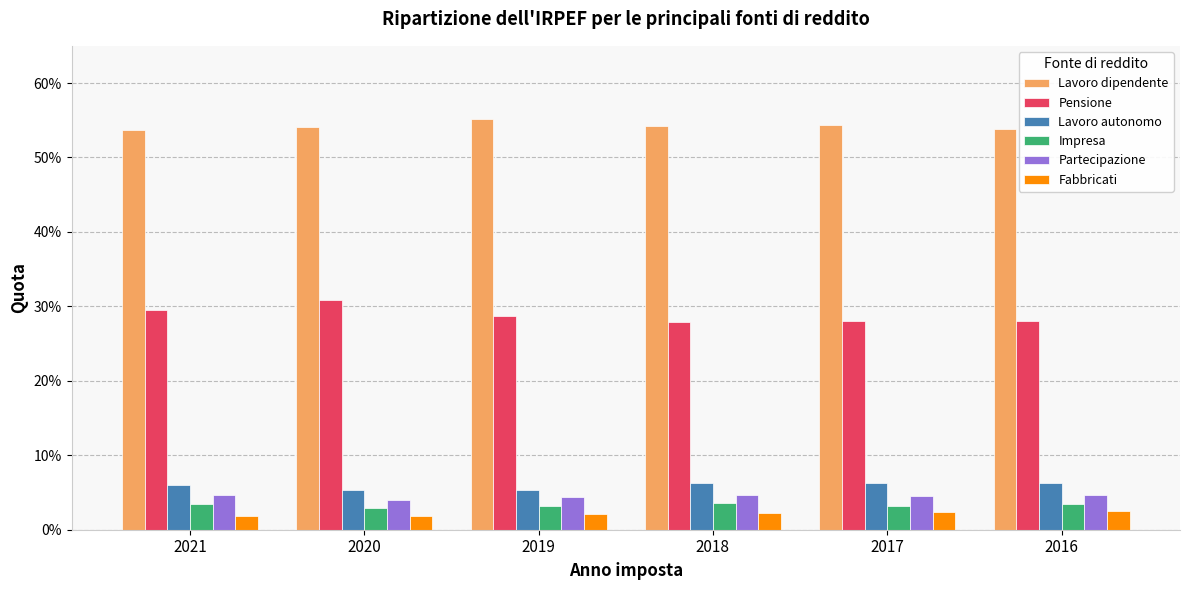

Reading left to right, transcribe all the data shown in this chart.

Lavoro dipendente: 0.5	0.5	0.6	0.5	0.5	0.5
Pensione: 0.3	0.3	0.3	0.3	0.3	0.3
Lavoro autonomo: 0.1	0.1	0.1	0.1	0.1	0.1
Impresa: 0.0	0.0	0.0	0.0	0.0	0.0
Partecipazione: 0.0	0.0	0.0	0.0	0.0	0.0
Fabbricati: 0.0	0.0	0.0	0.0	0.0	0.0